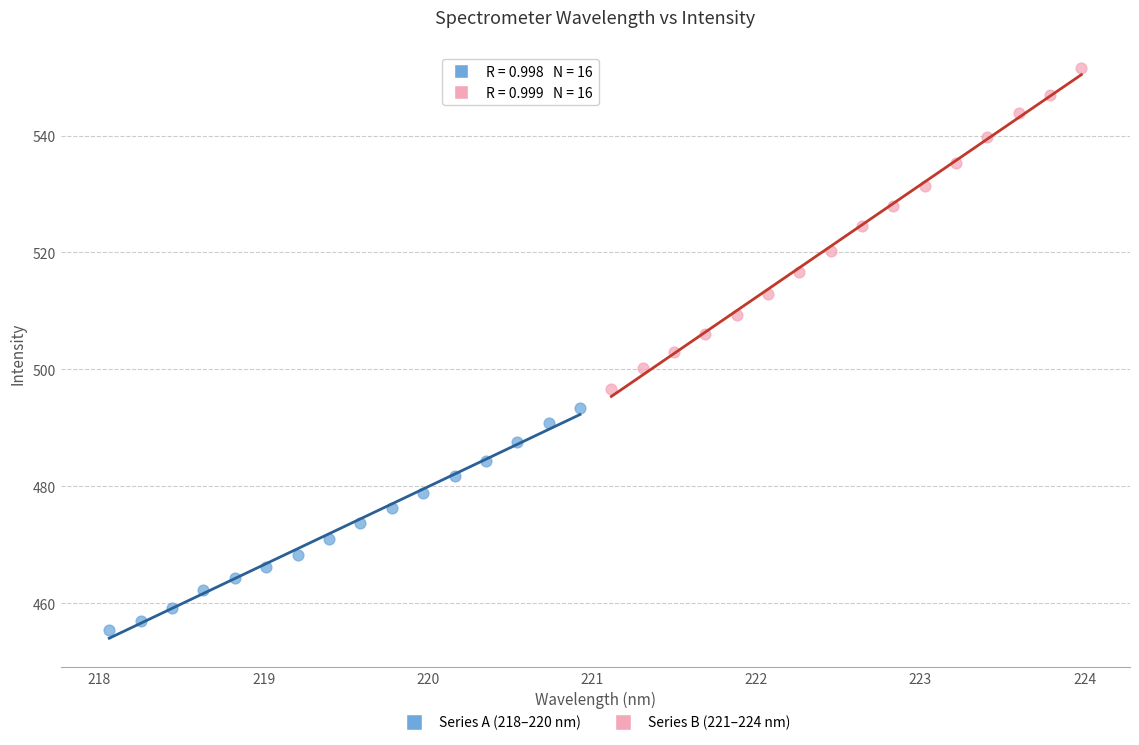

Which series has the widest spread of Y values?

Series B (221–224 nm)